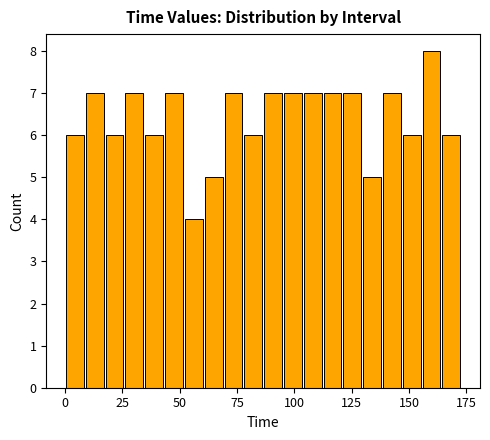

Around what value on the x-axis is the tallest bar? Give the approximate position of its centre, as read against the axis.

160